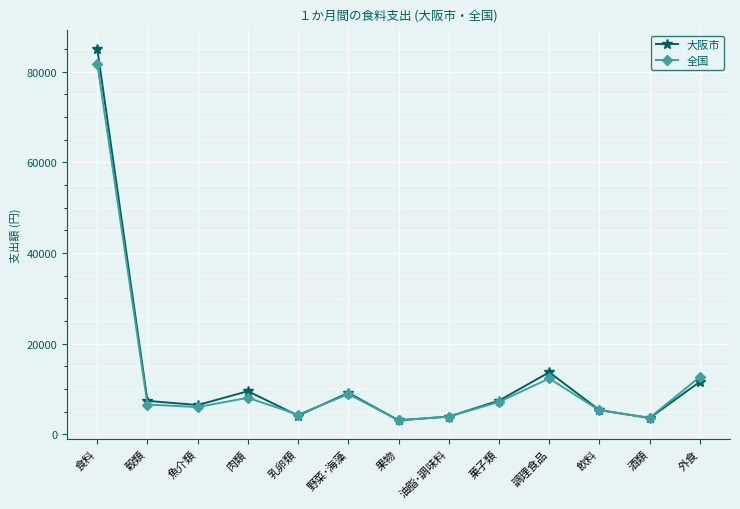

What is the label of the 5th point from the right?

菓子類